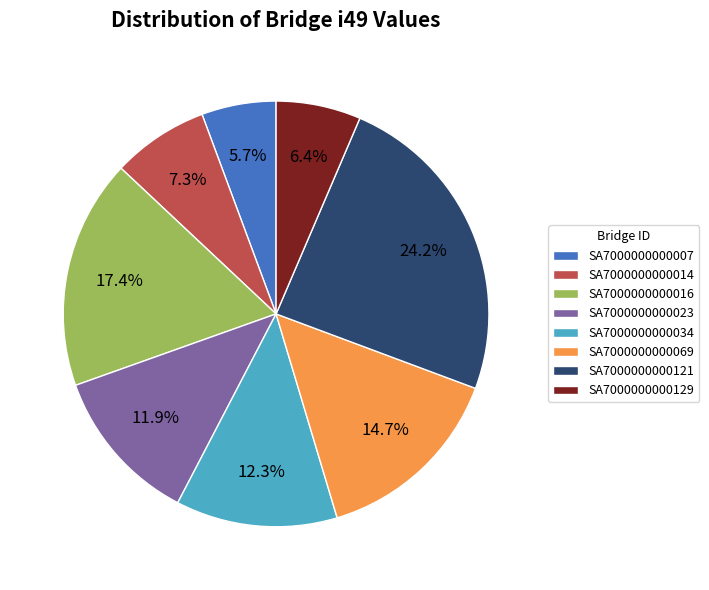

Count the number of slices in the pie.

8